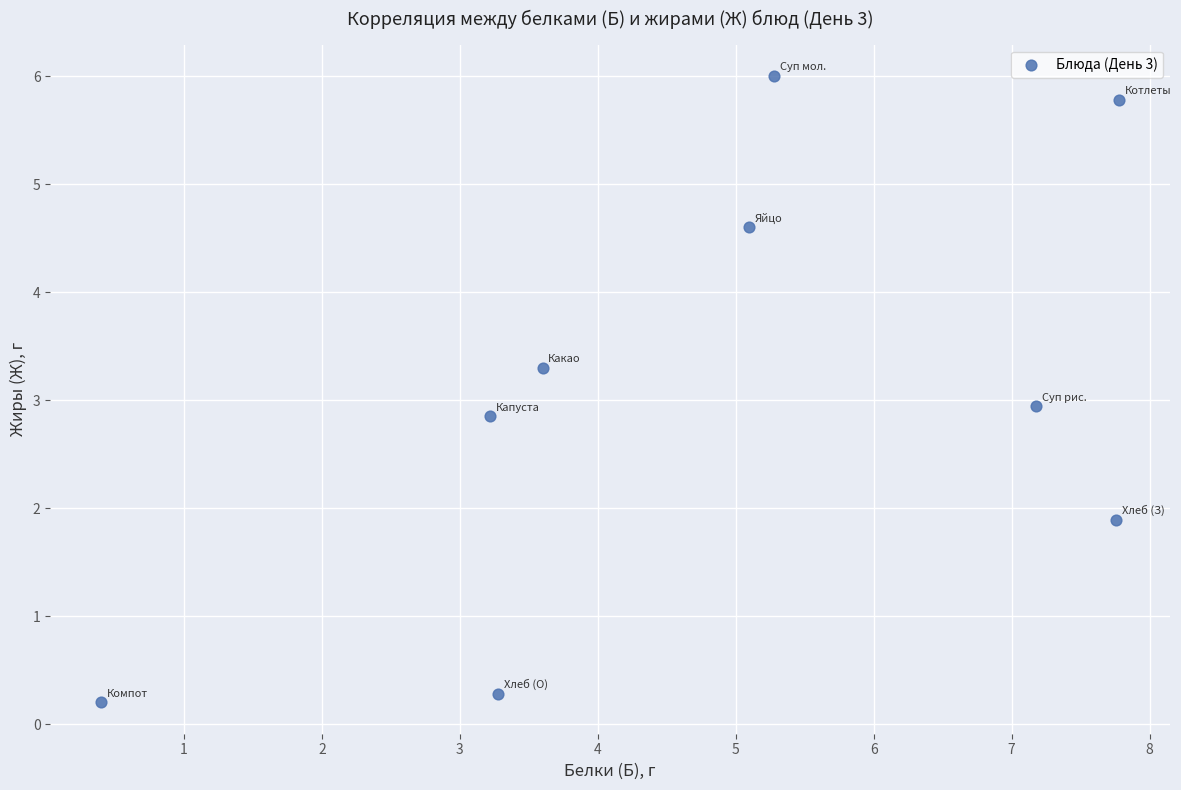

What is the range of Y values (max minus min)?

5.8